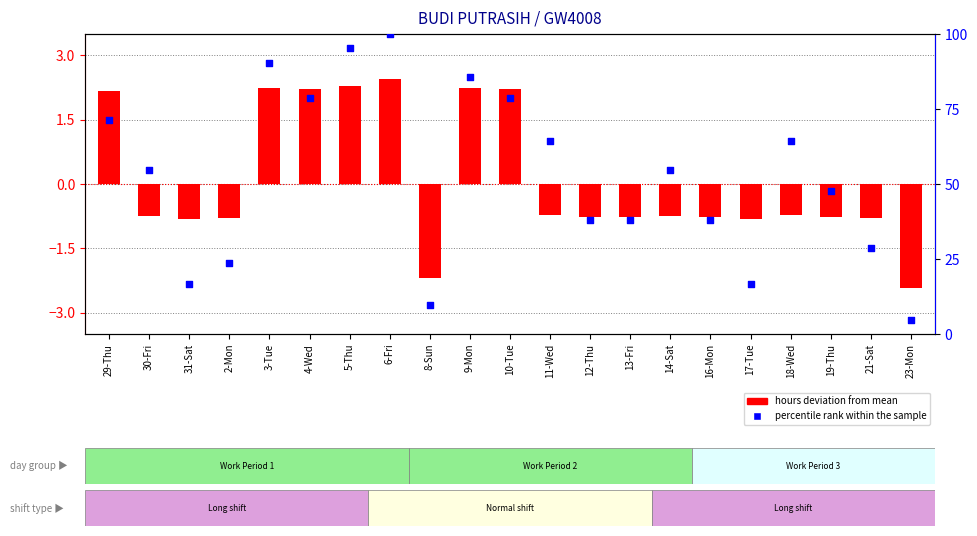

Which series reaches the maximum Y coordinate?

percentile rank within the sample